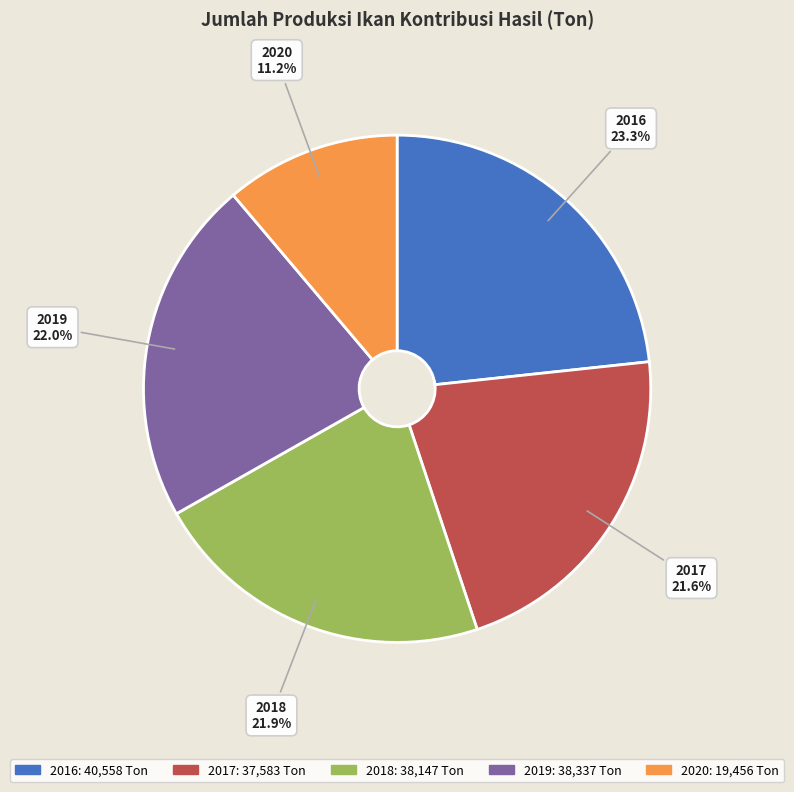

True or false: 2017 accounts for 31% of the total.

False